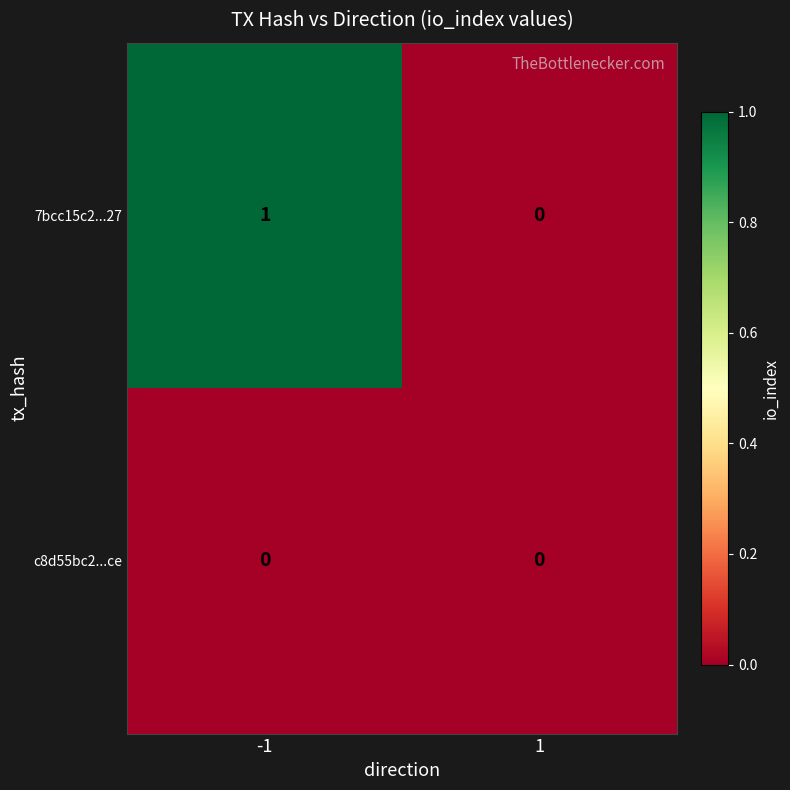

What is the total value across all series at -1?

1